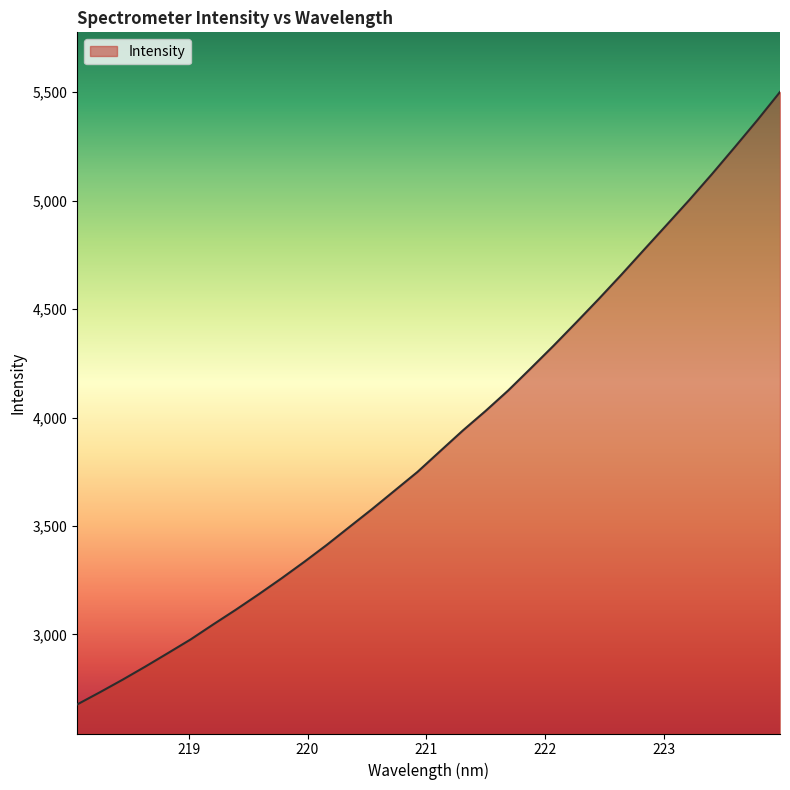

What is the minimum value shown in the chart?

2677.3